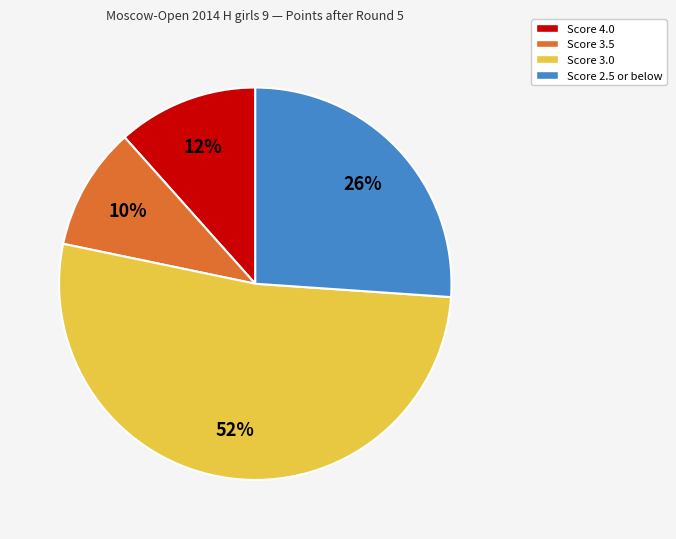

To the nearest percent, what is the difference between the largest and smallest slice percentages?

42%